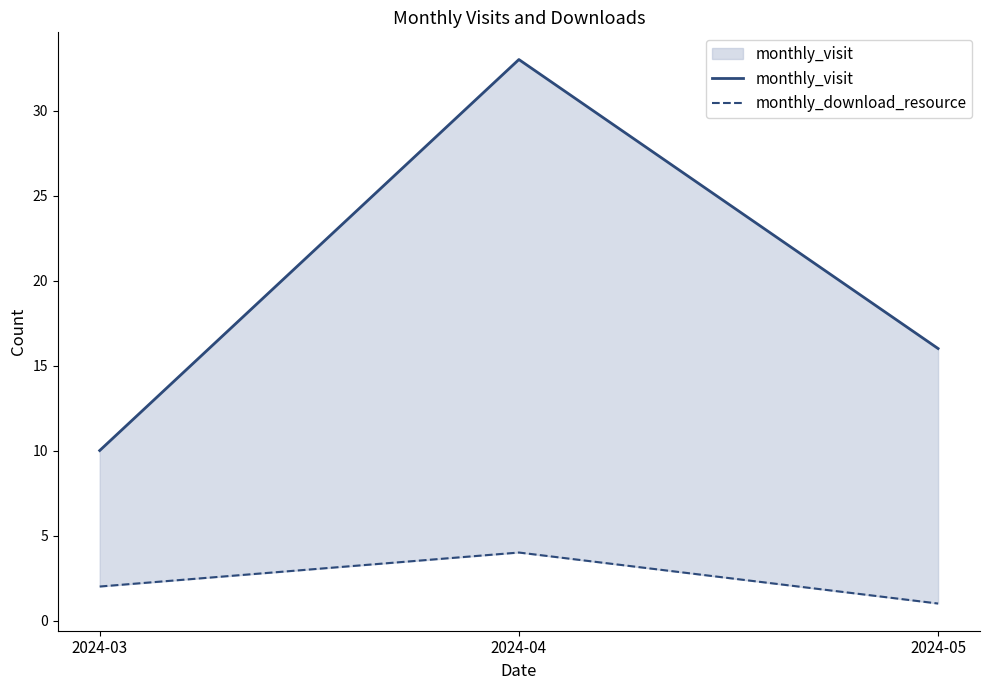

Read the monthly_download_resource value at 2024-05.

1